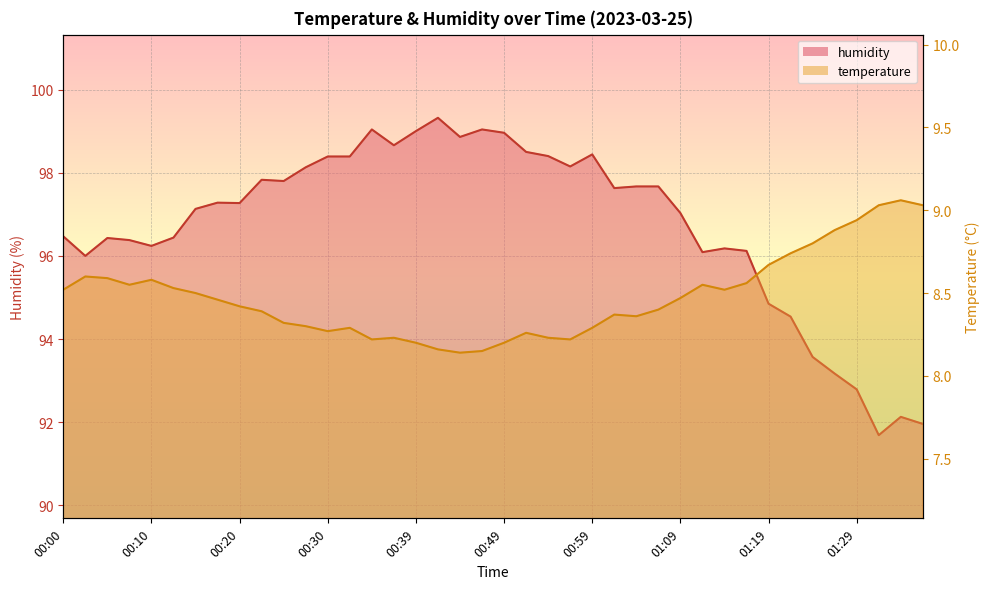

What is the sum of all temperature values?

339.0